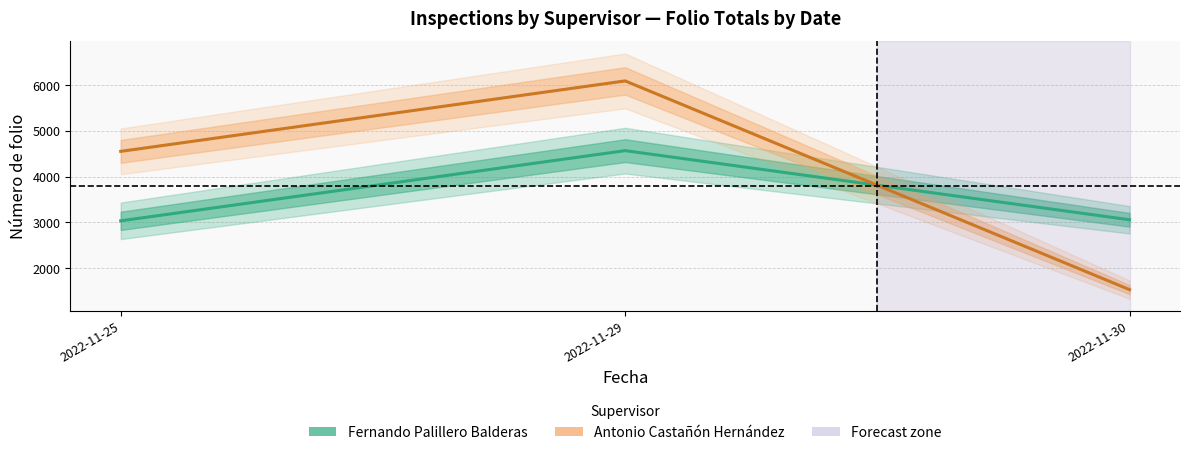

What is the total value across all series at 2022-11-30?

4584